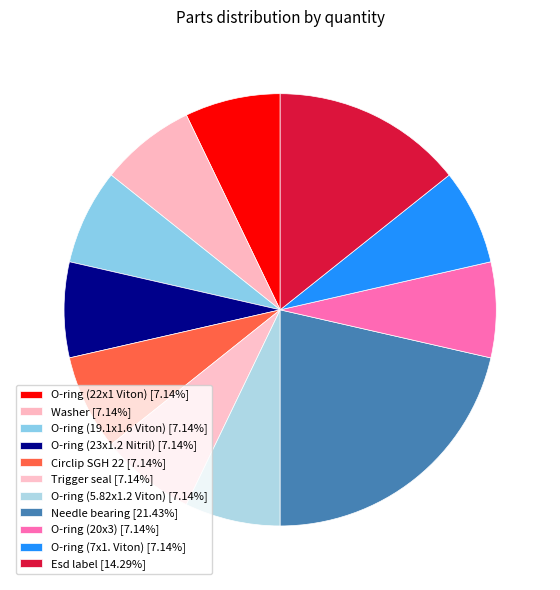

What is the smallest slice in the pie chart?

O-ring (22x1 Viton)